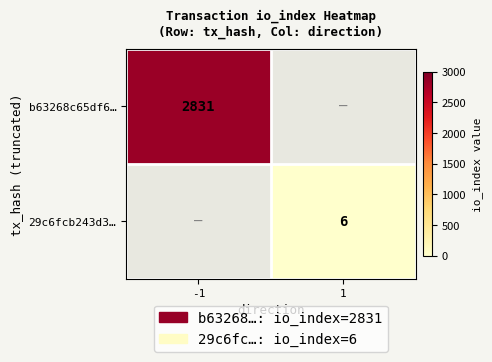

The value of b63268c65df6… at -1 is 1692. True or false?

False